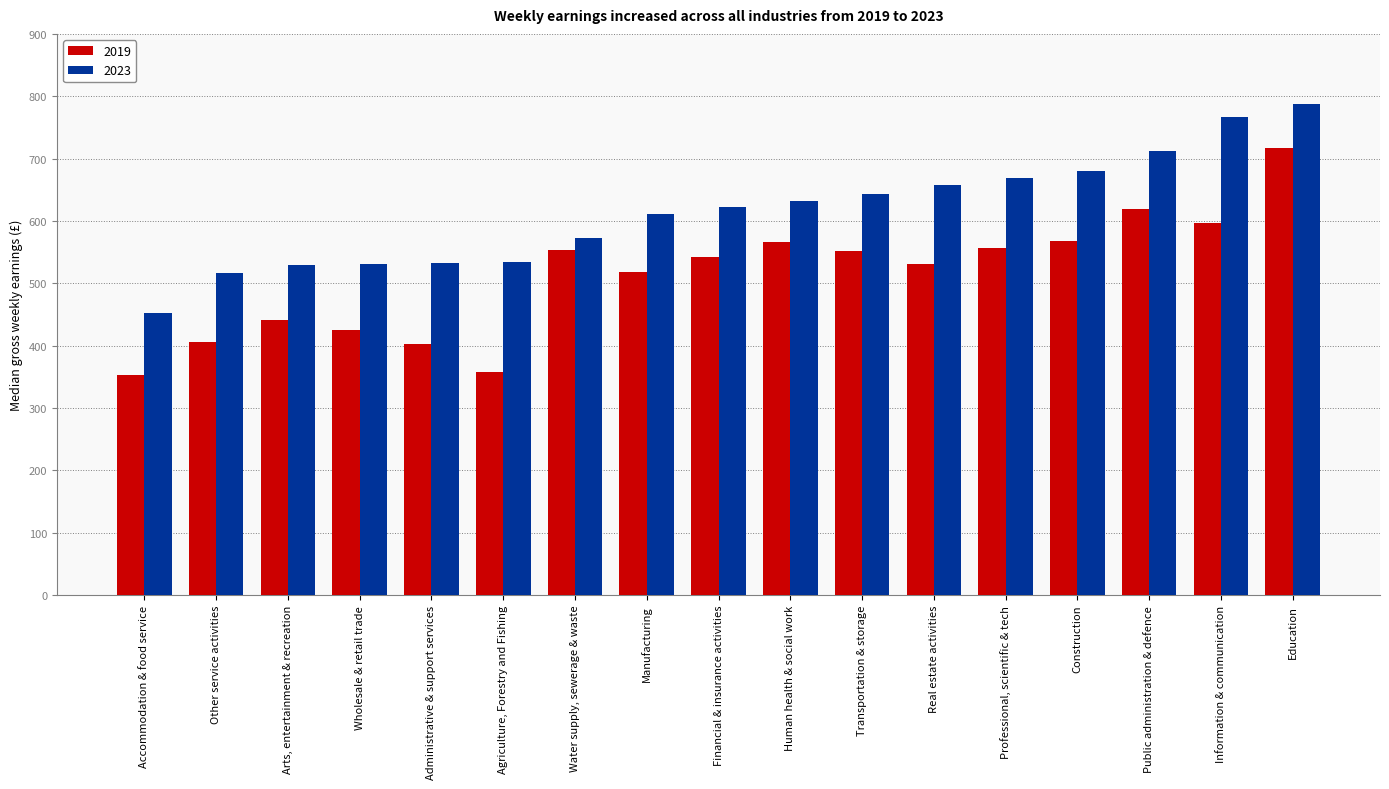

What value does the 2023 series have at Information & communication?

766.6